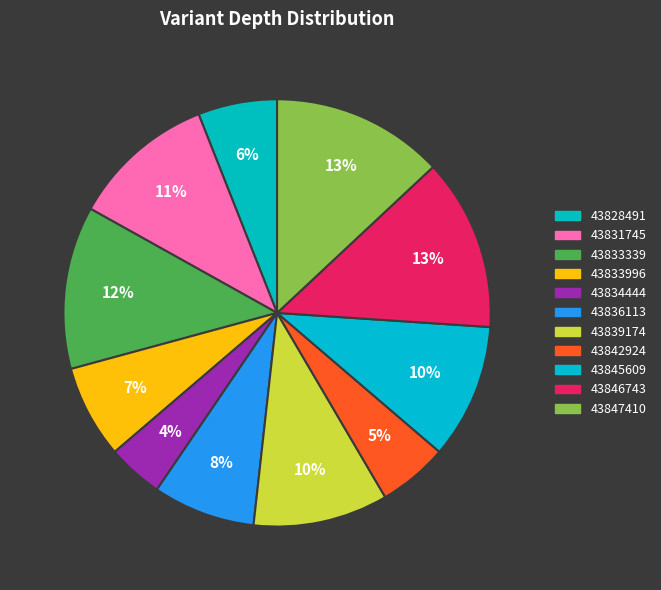

To the nearest percent, what is the combined percentage of 43833996 and 43834444?

11%